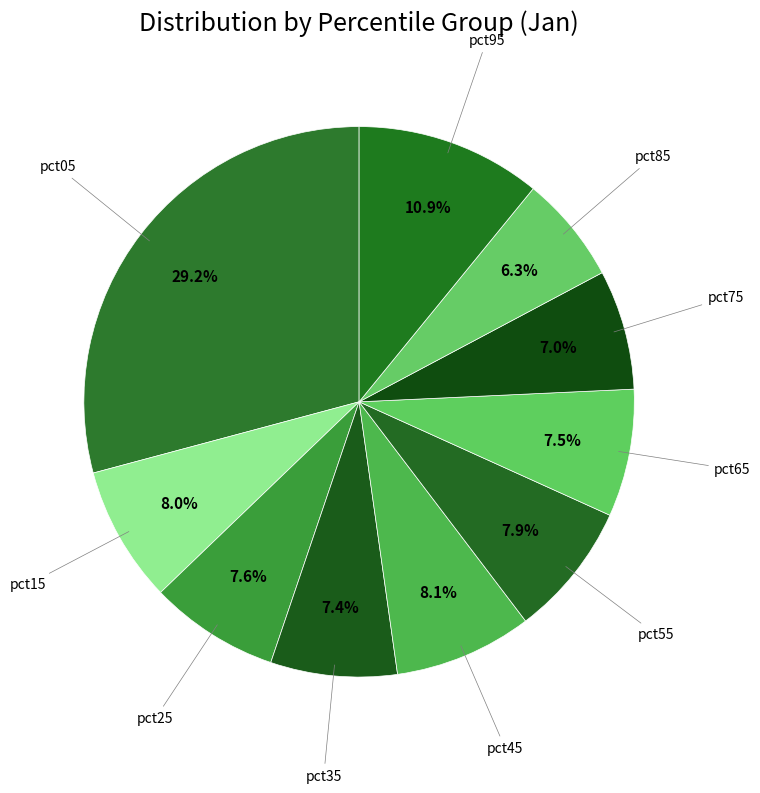

To the nearest percent, what is the difference between the largest and smallest slice percentages?

23%